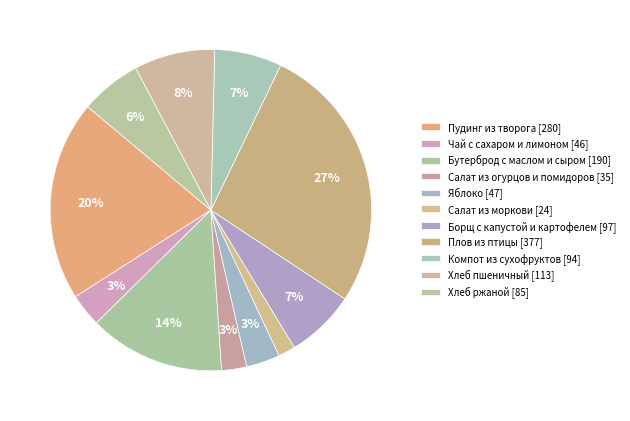

What portion of the pie excludes Чай с сахаром и лимоном?

96.7%